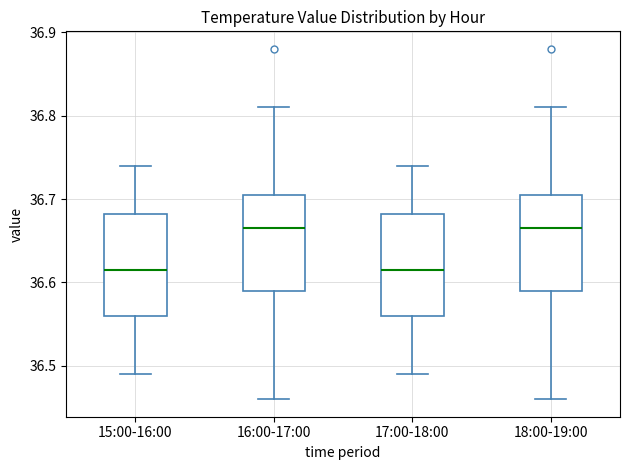

Reading left to right, transcribe this box plot: for each box, give where its median line is, the range the box spans, and where its two whiskers end, as read against the y-axis. The values are not printed on the chart, so give them approximately, as read against the axis.

15:00-16:00: median 36.62, box 36.56 to 36.68, whiskers 36.49 to 36.74
16:00-17:00: median 36.67, box 36.59 to 36.71, whiskers 36.46 to 36.81
17:00-18:00: median 36.62, box 36.56 to 36.68, whiskers 36.49 to 36.74
18:00-19:00: median 36.67, box 36.59 to 36.71, whiskers 36.46 to 36.81